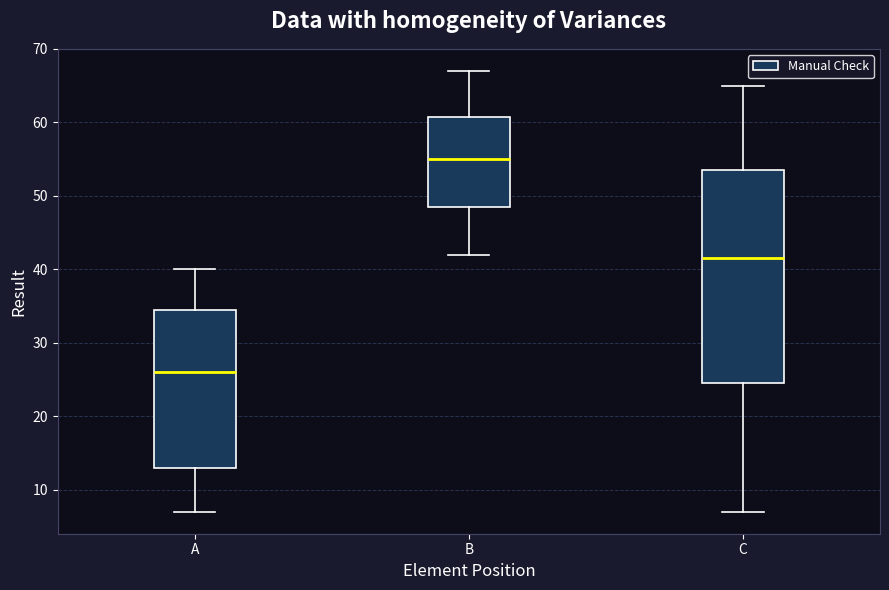

Which box has the highest median line?

B